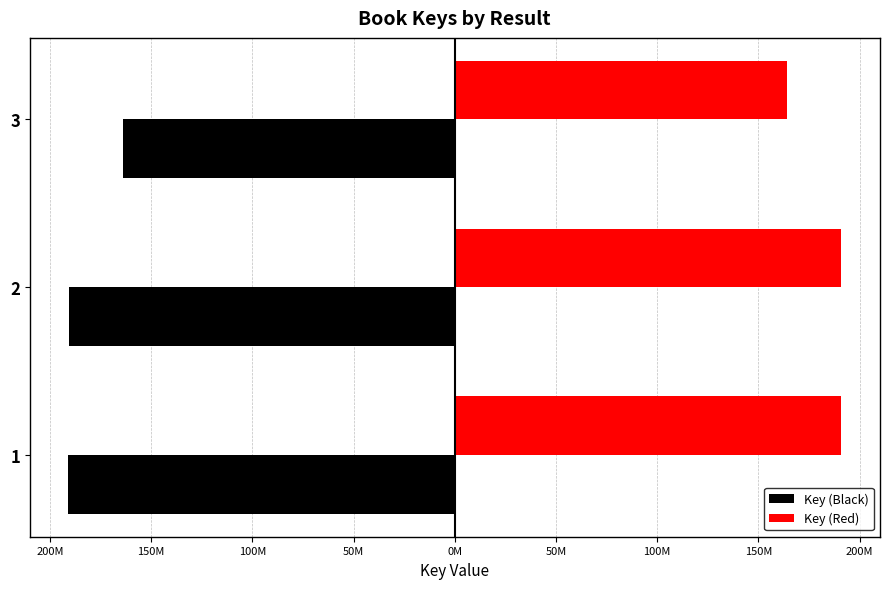

What are all the series names shown in the legend?

Key (Black), Key (Red)